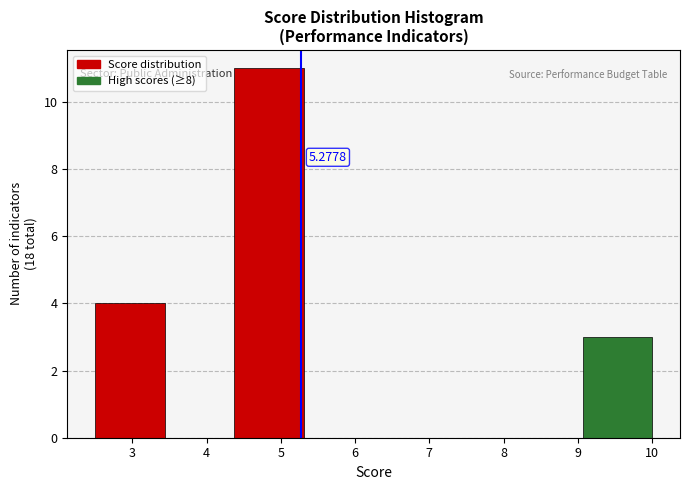

Which range on the x-axis has the tallest bar?

4.4 to 5.3